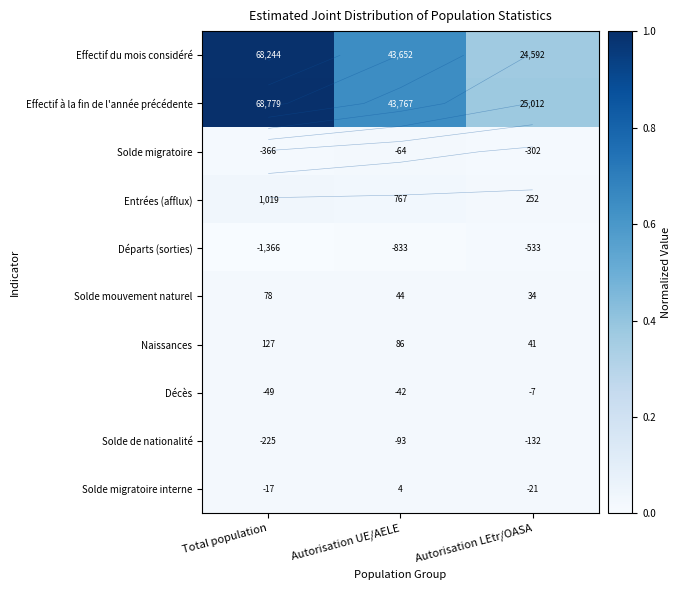

Rank the categories by Naissances value from highest to lowest.

Total population, Autorisation UE/AELE, Autorisation LEtr/OASA